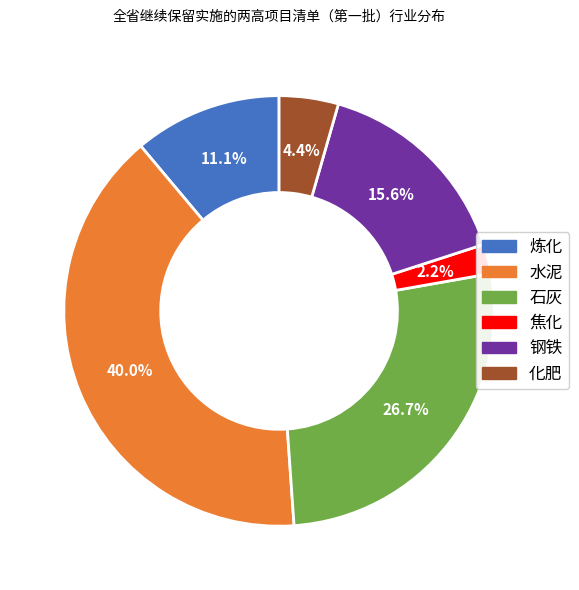

Approximately how many times larger is the value at 钢铁 compared to 水泥?

0.4